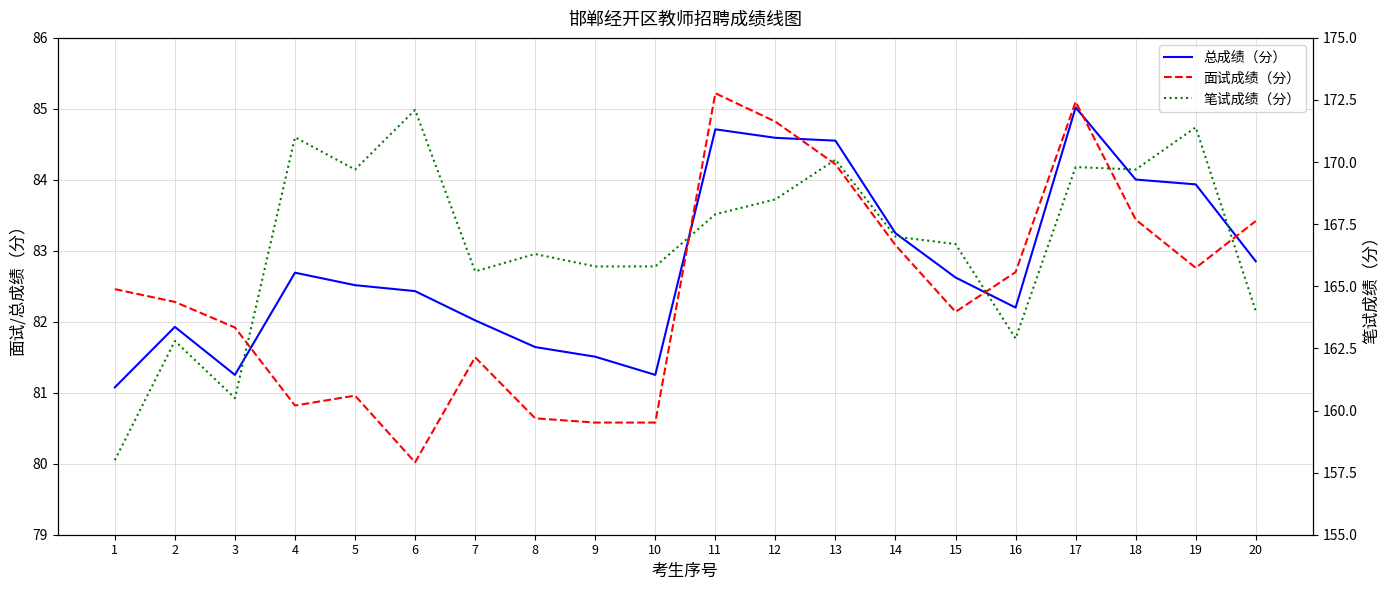

Reading left to right, extract all data points from this chart.

总成绩（分）: 81.1	81.9	81.3	82.7	82.5	82.4	82.0	81.6	81.5	81.3	84.7	84.6	84.6	83.2	82.6	82.2	85.0	84.0	83.9	82.9
面试成绩（分）: 82.5	82.3	81.9	80.8	81.0	80.0	81.5	80.6	80.6	80.6	85.2	84.8	84.2	83.1	82.1	82.7	85.1	83.4	82.8	83.4
笔试成绩（分）: 158.0	162.8	160.5	171.0	169.7	172.1	165.6	166.3	165.8	165.8	167.9	168.5	170.1	167.0	166.7	162.9	169.8	169.7	171.4	164.0